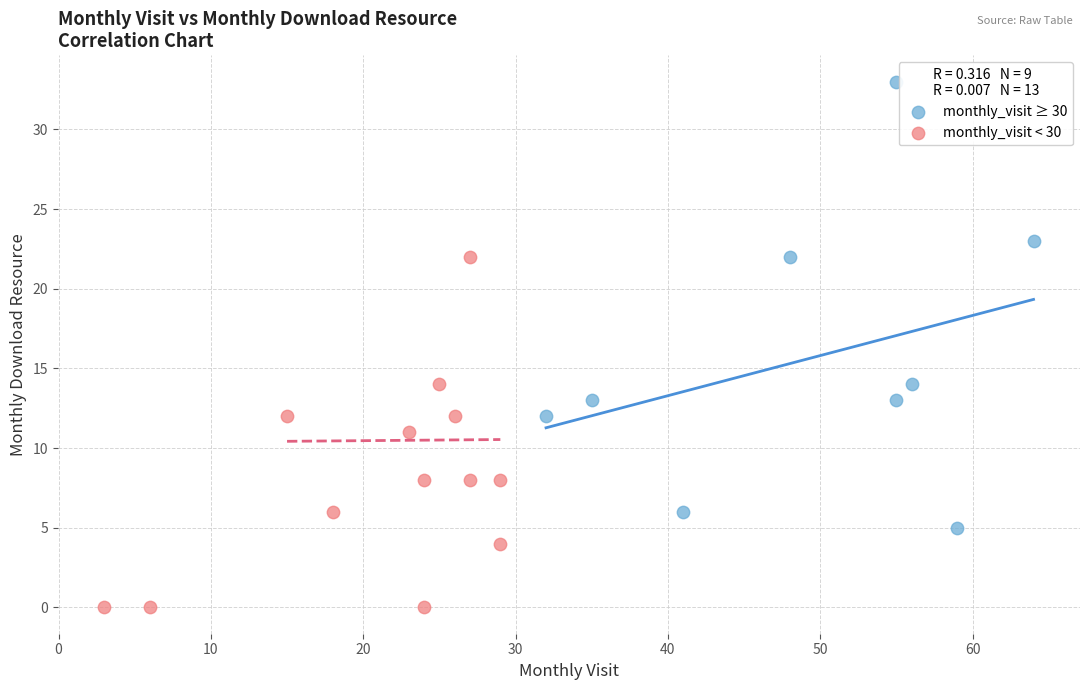

Which series has the widest spread of Y values?

monthly_visit ≥ 30